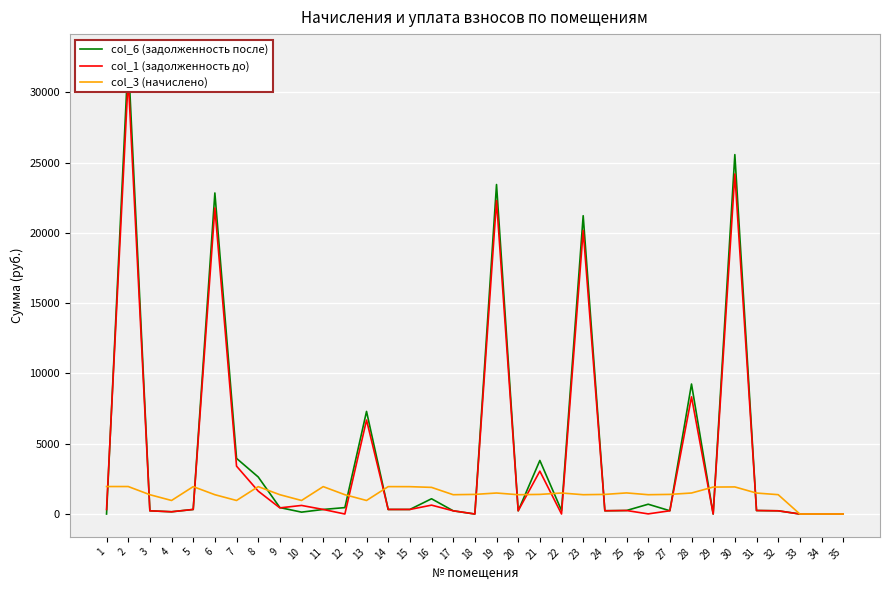

At how many categories does at least one series exceed 21136?

5